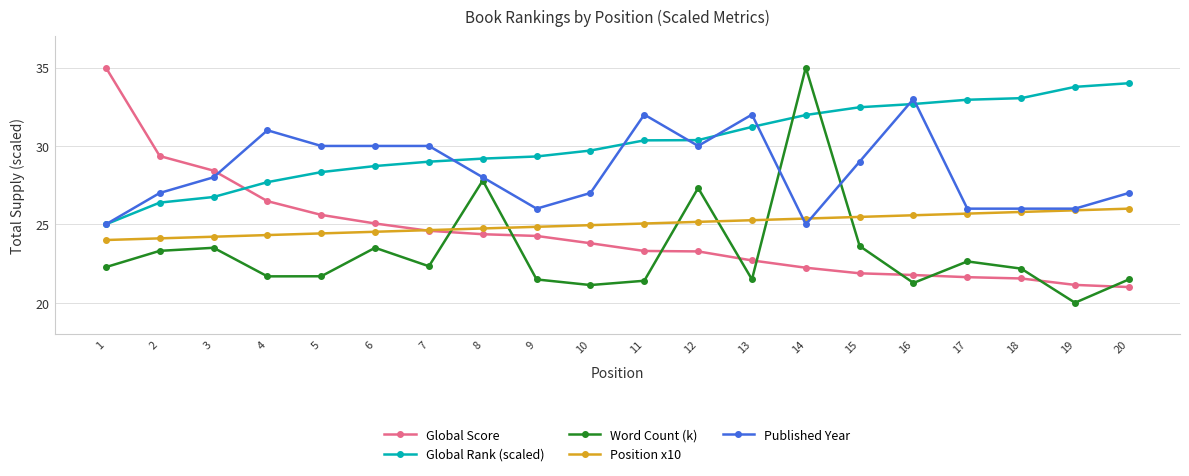

Does the chart display data point markers on the line(s)?

Yes